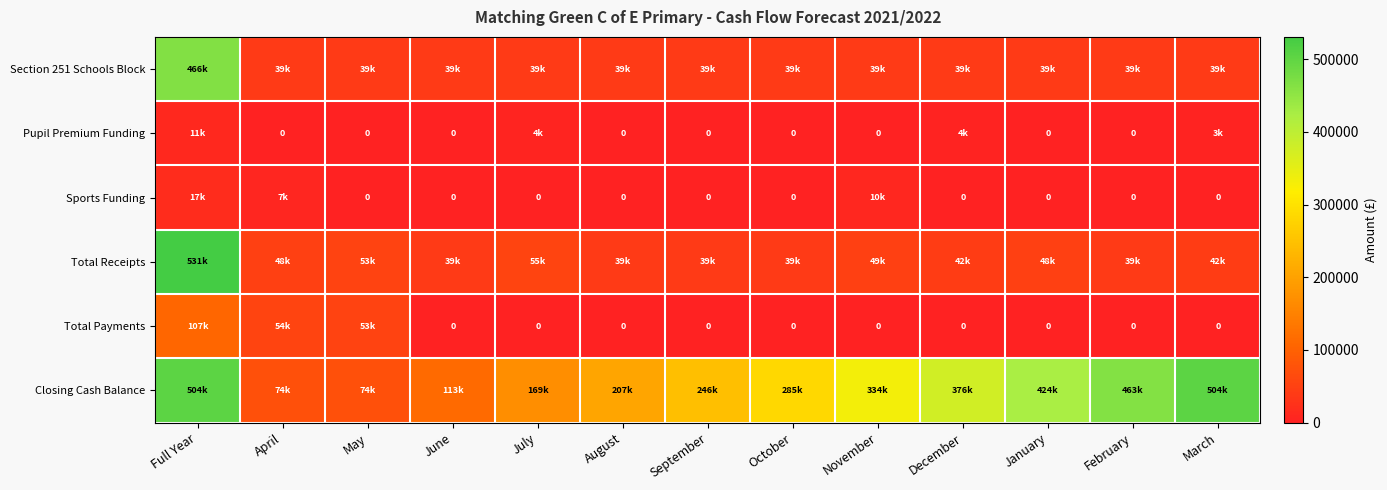

At which label does Closing Cash Balance reach its peak?

Full Year